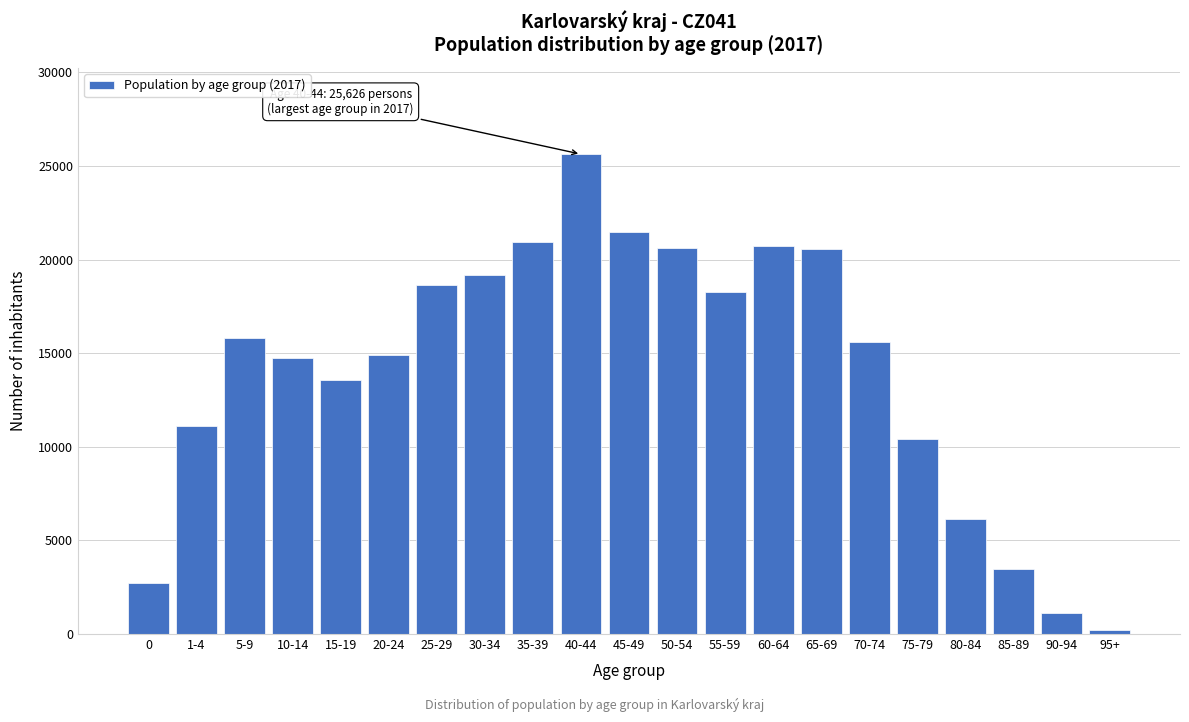

Is it true that the value at 20-24 is 25752?

False